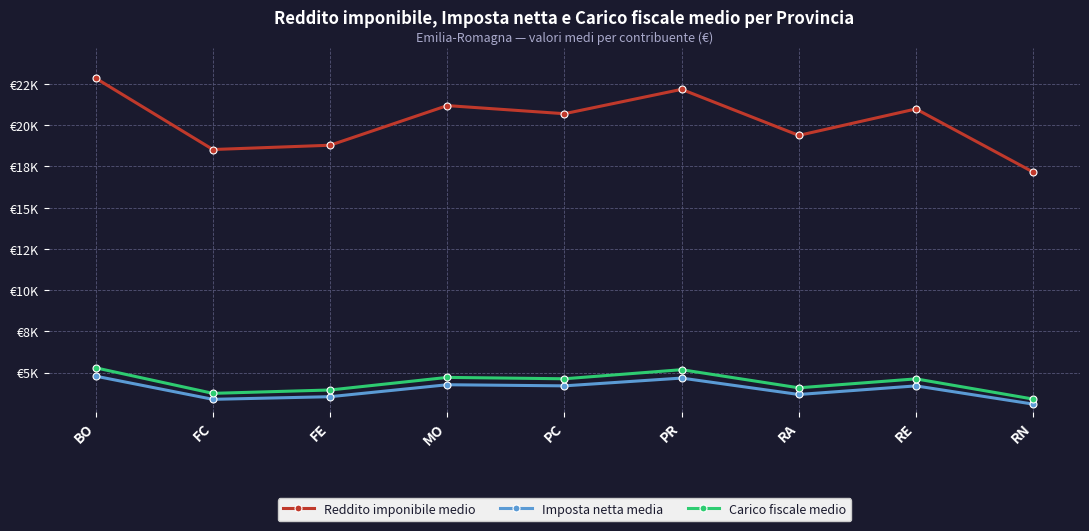

What is the label of the 2nd point from the right?

RE